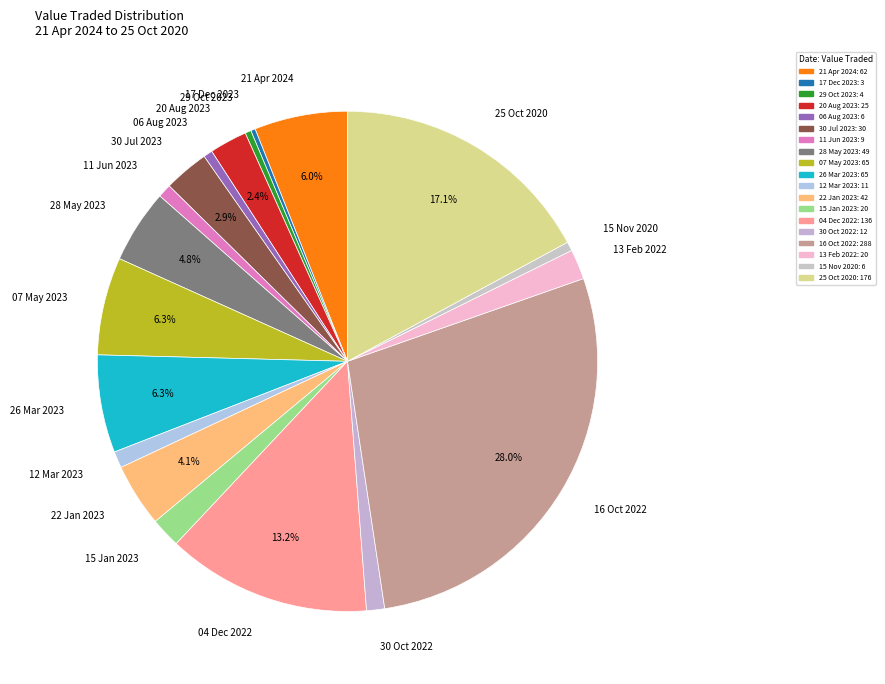

Which slice is the largest?

16 Oct 2022